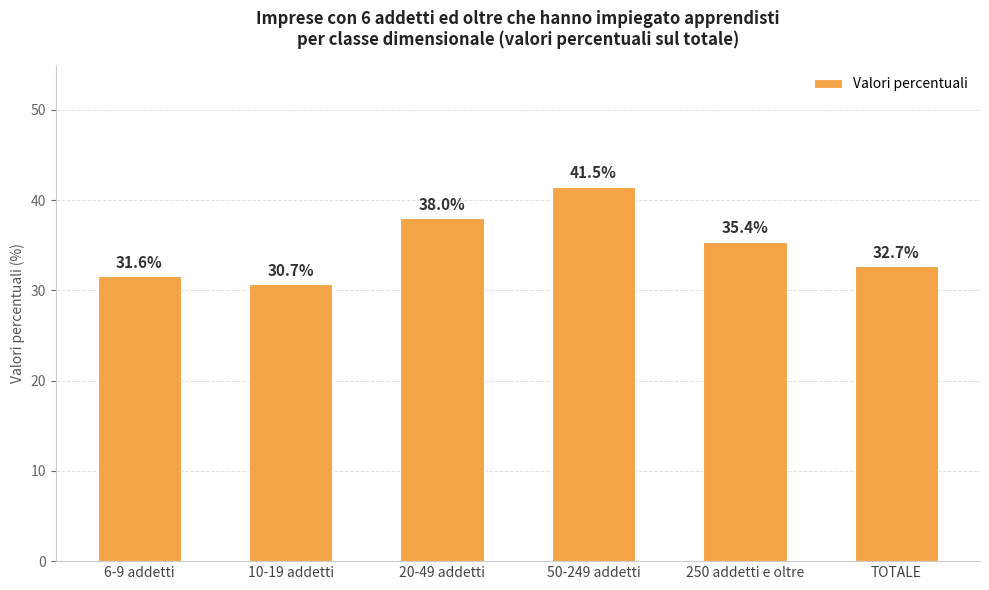

How many series are shown in this chart?

1